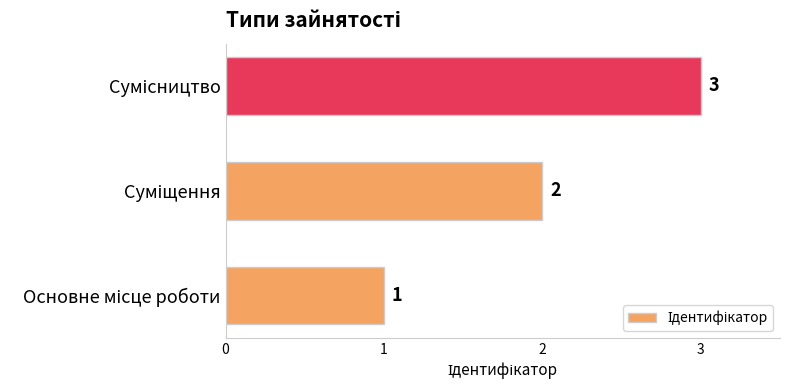

How many series are shown in this chart?

1